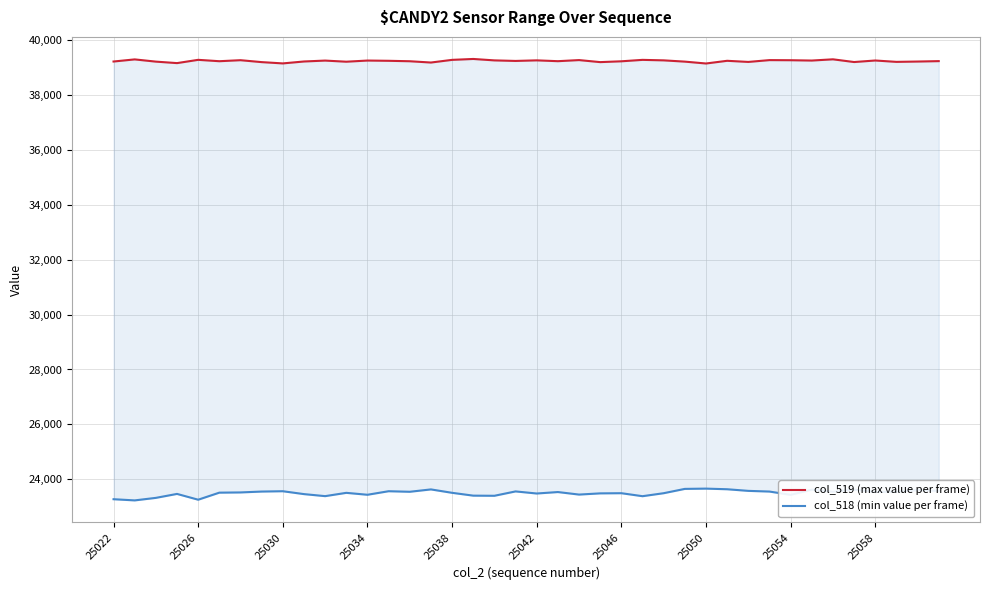

Rank the series by their average value, from lowest to highest.

col_518 (min value per frame), col_519 (max value per frame)